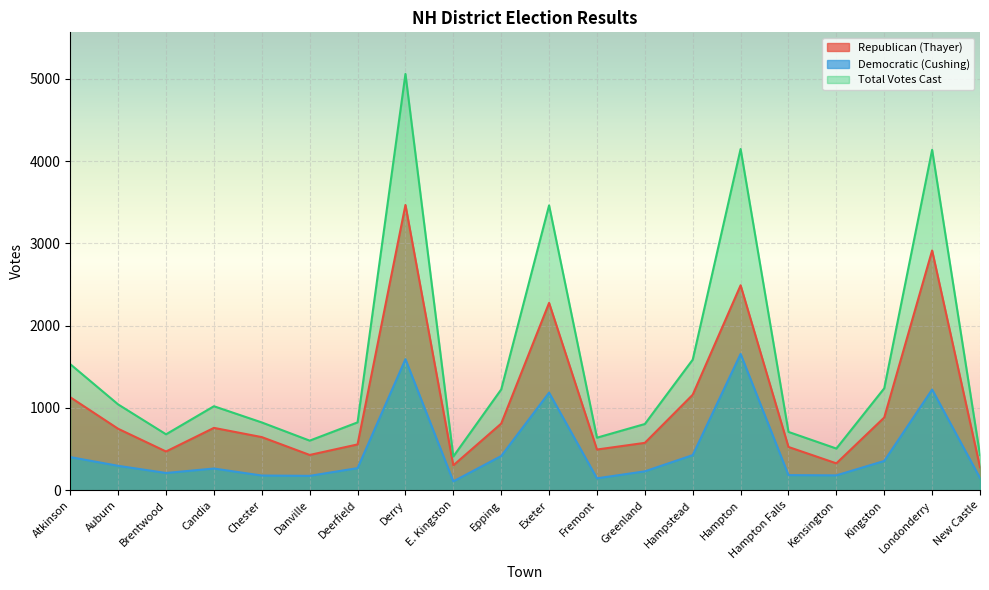

True or false: Democratic (Cushing) and Total Votes Cast intersect in this chart.

False